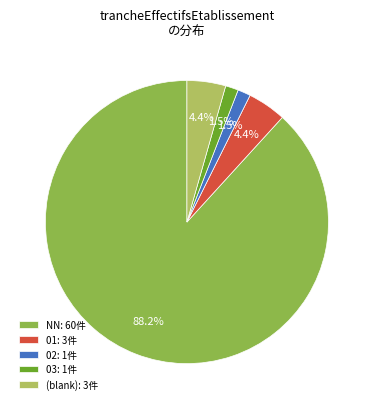

To the nearest percent, what is the difference between the largest and smallest slice percentages?

87%